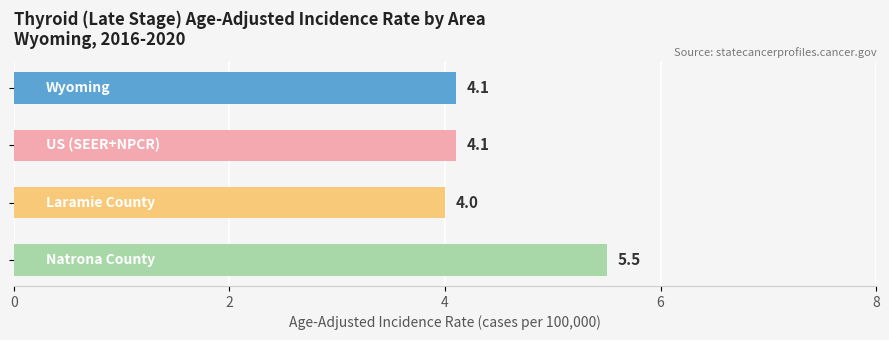

Reading top to bottom, what are all the values shown in this chart?

4.1	4.1	4.0	5.5